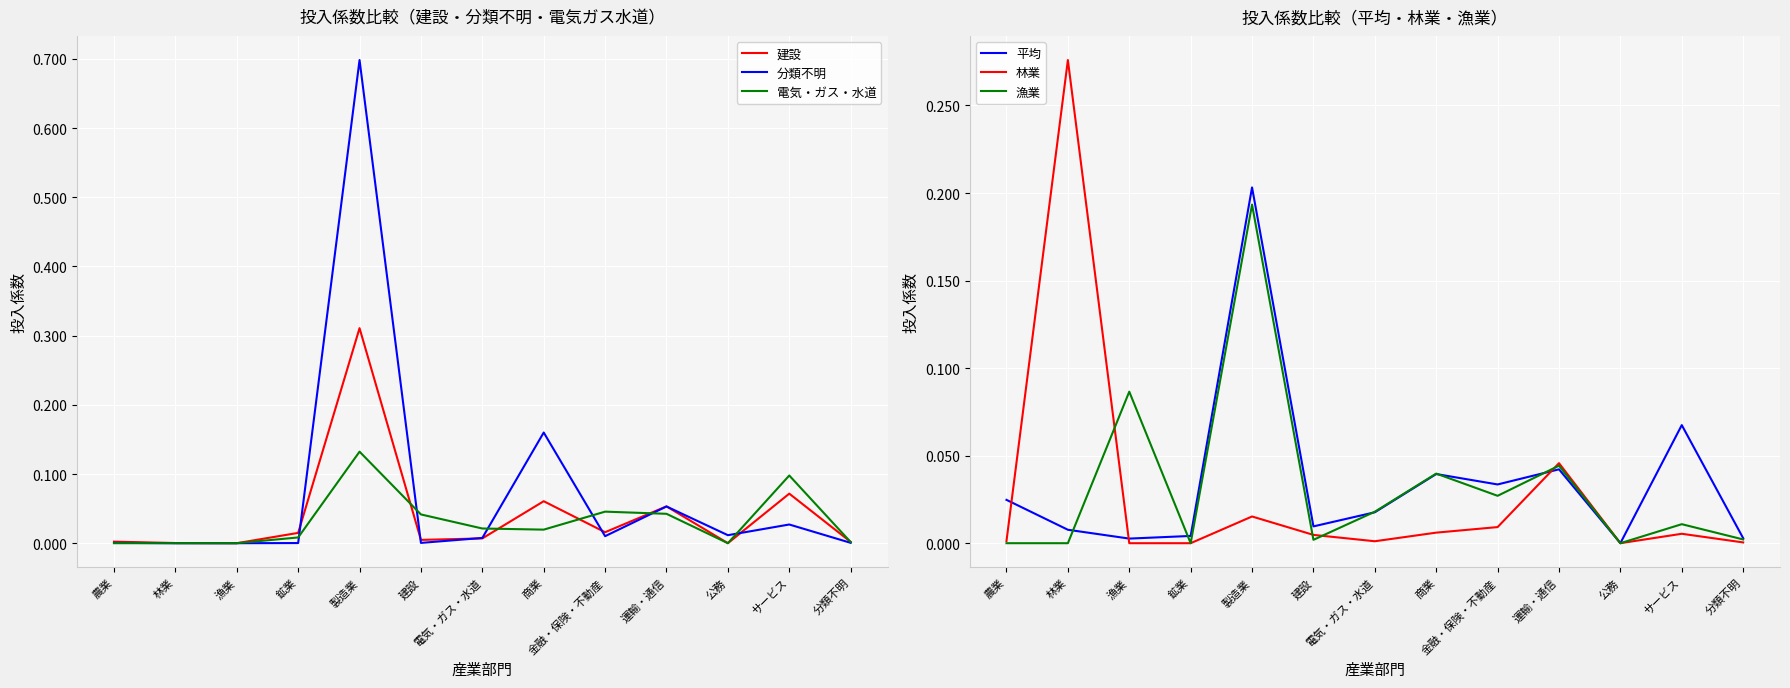

List the series in order of their peak value, lowest first.

電気・ガス・水道, 漁業, 平均, 林業, 建設, 分類不明